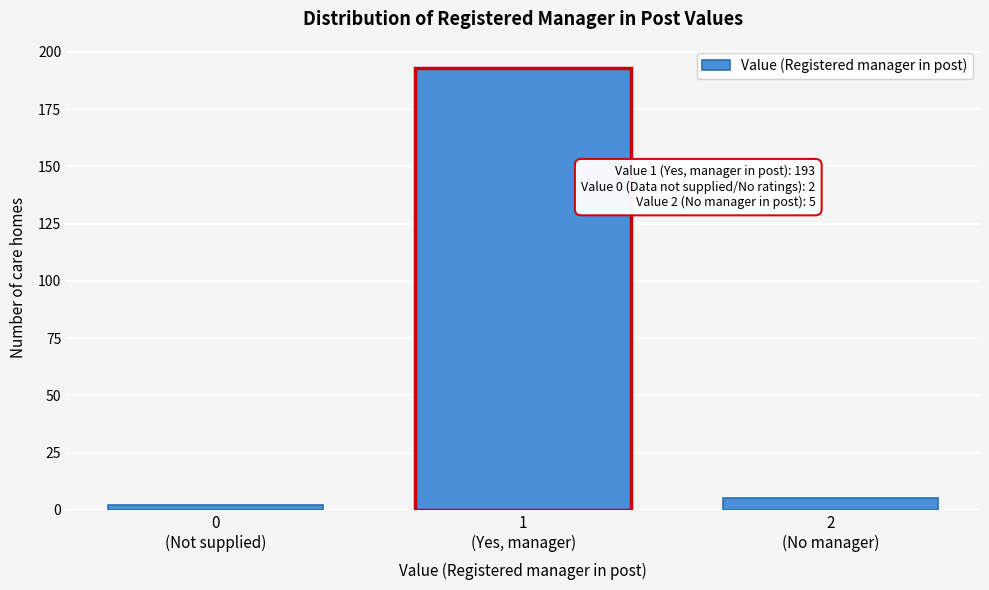

Reading left to right, transcribe all the data shown in this chart.

2	193	5